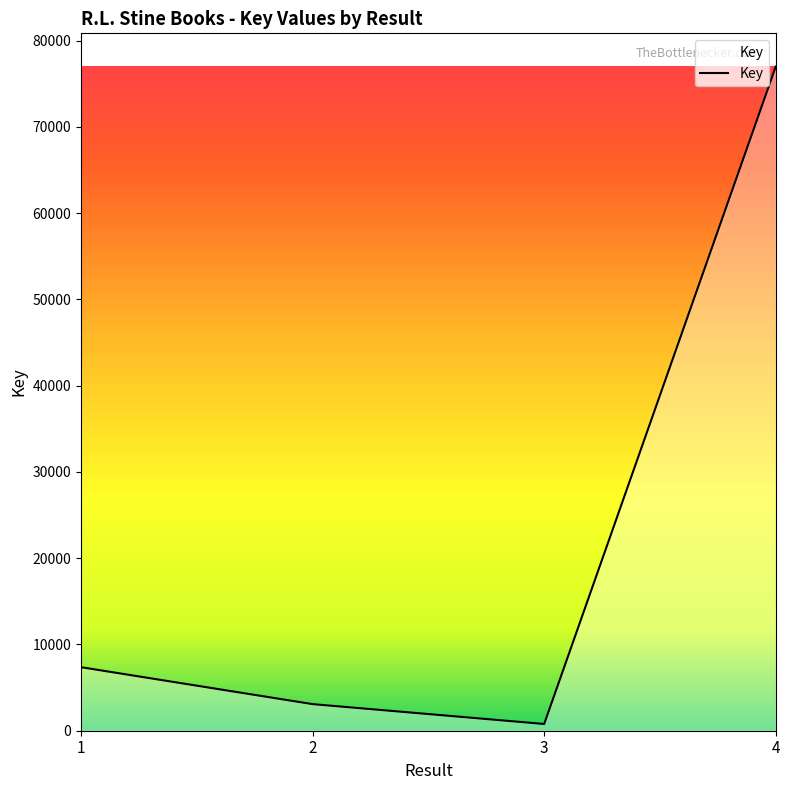

What is the difference between the maximum and minimum values?

76203